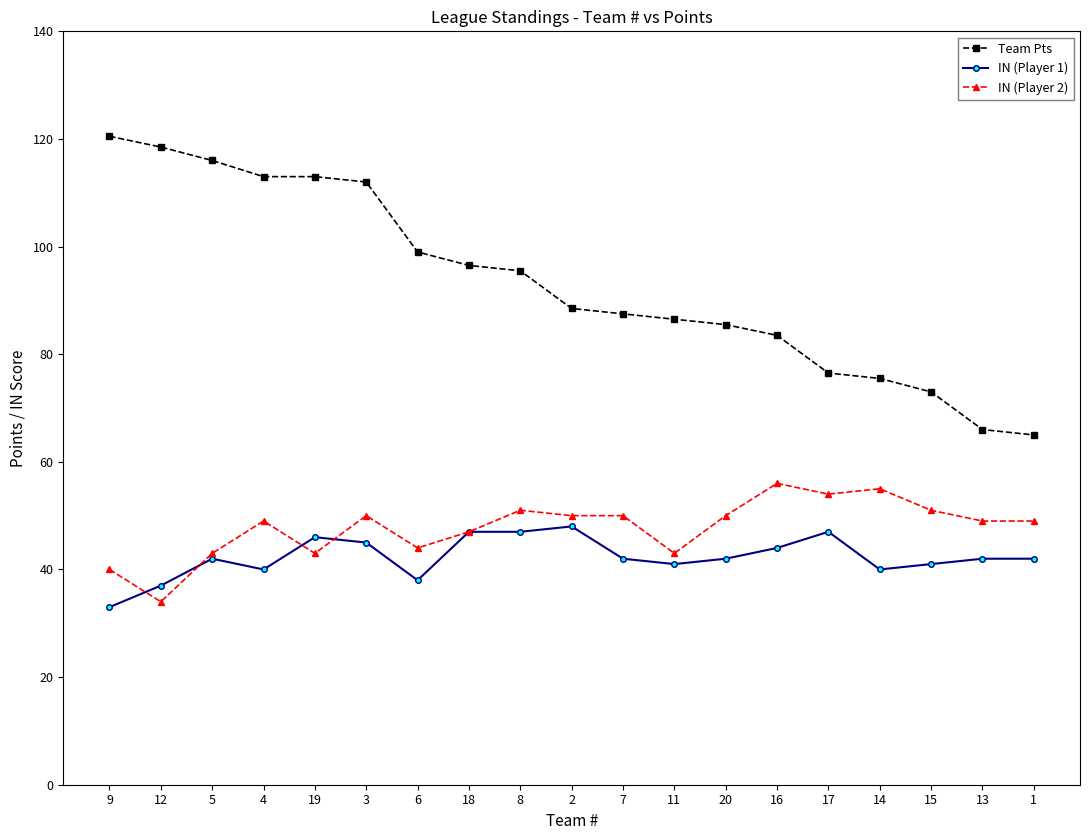

Read the Team Pts value at 11.

86.5